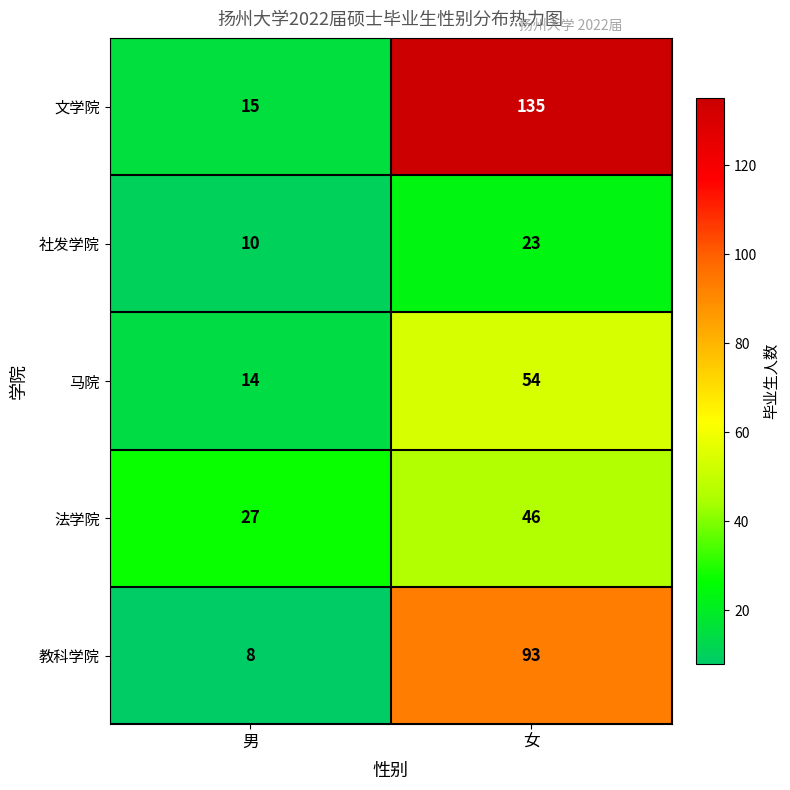

Is it true that 马院 equals 14 at 男?

True